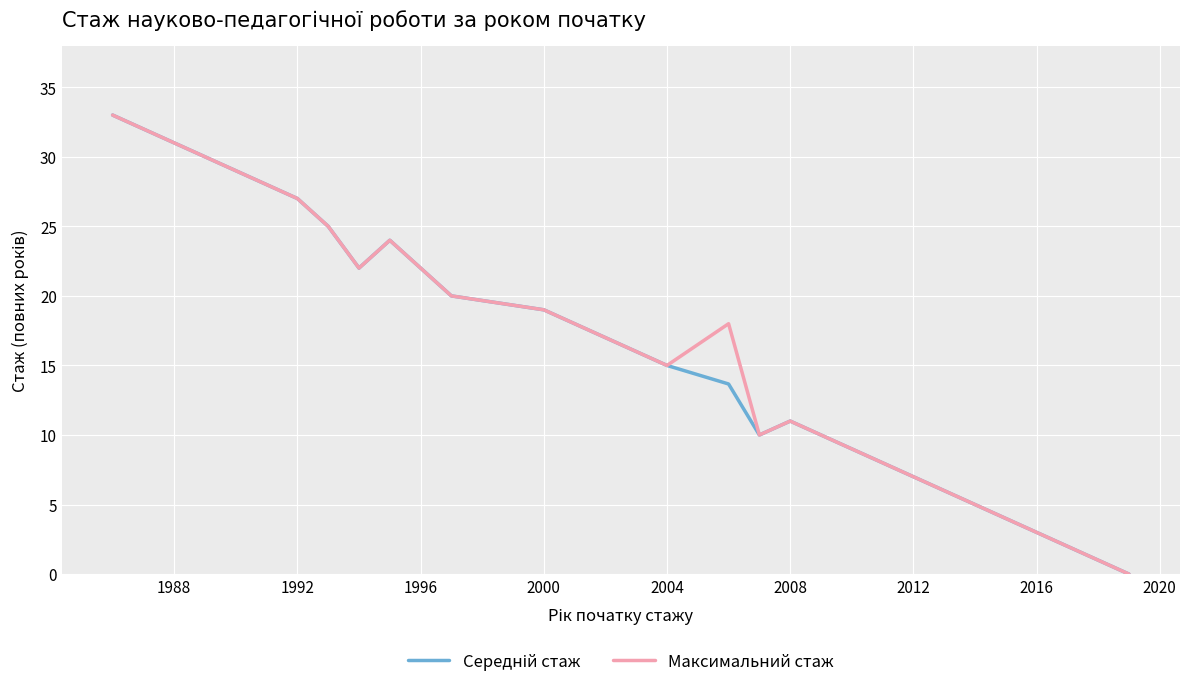

What is the maximum value for Максимальний стаж?

33.0